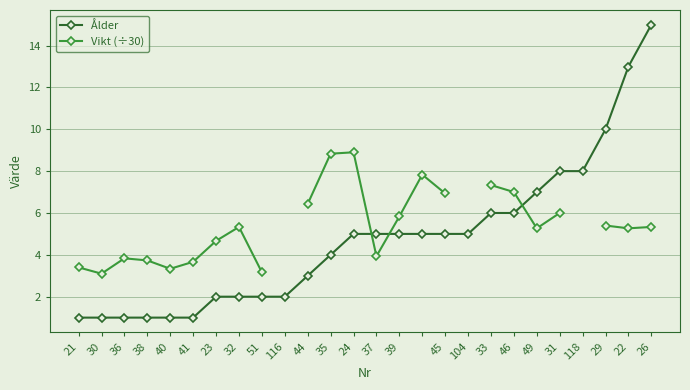

Which category has the highest value in the Ålder series?

26